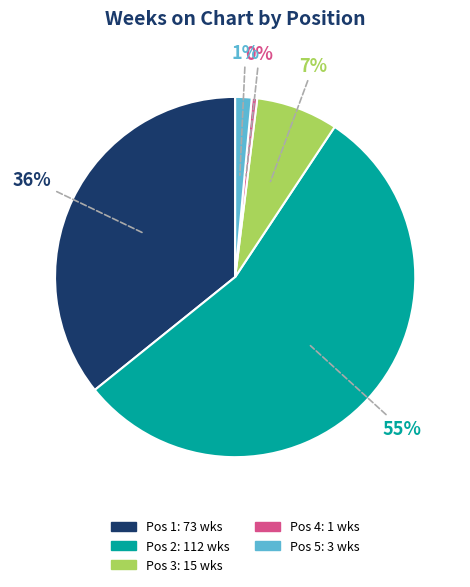

To the nearest percent, what is the average slice percentage?

20%